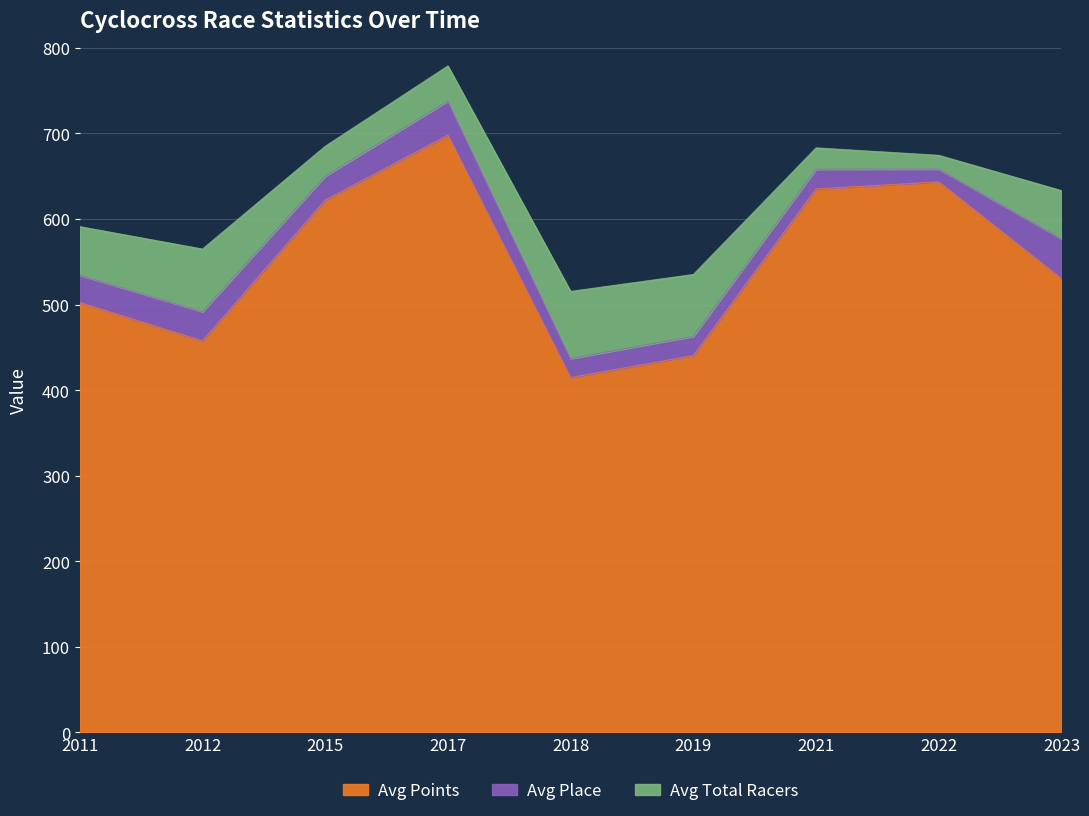

What is the difference between the Avg Points values at 2012 and 2019?

17.0